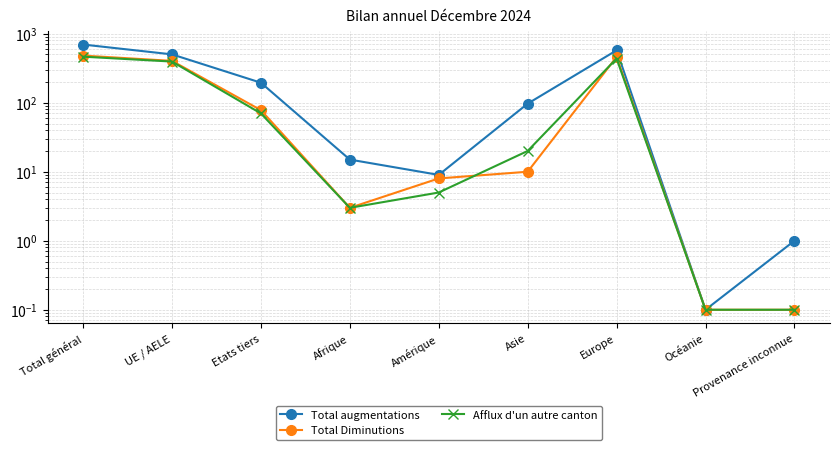

The Total Diminutions series shows 8.0 at Amérique. True or false?

True